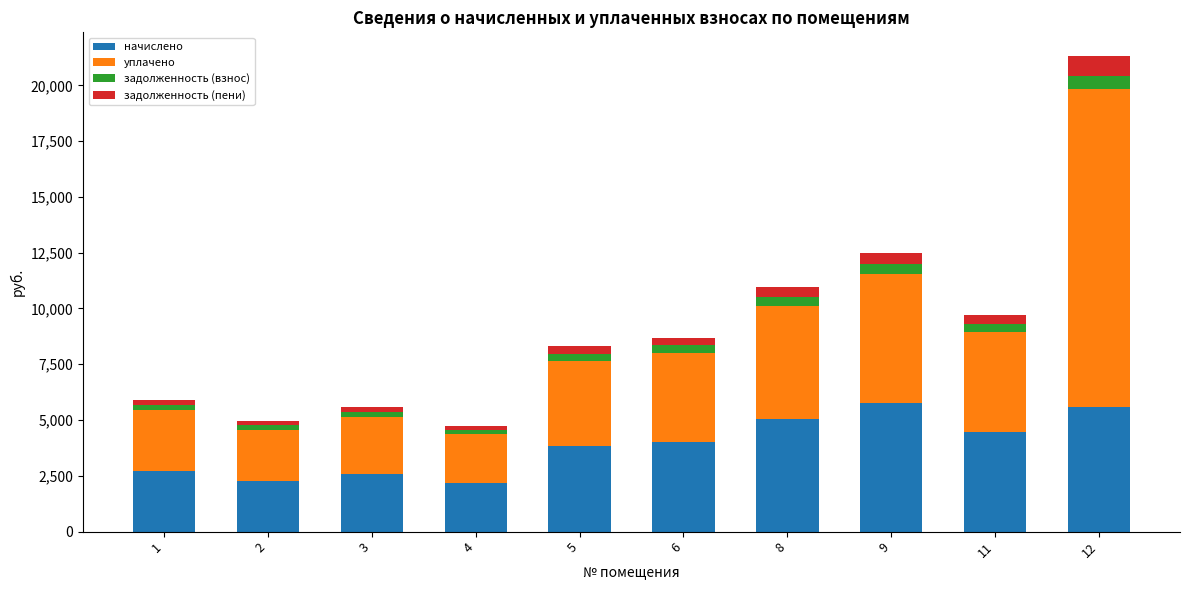

The value of начислено at 4 is 2980.0. True or false?

False